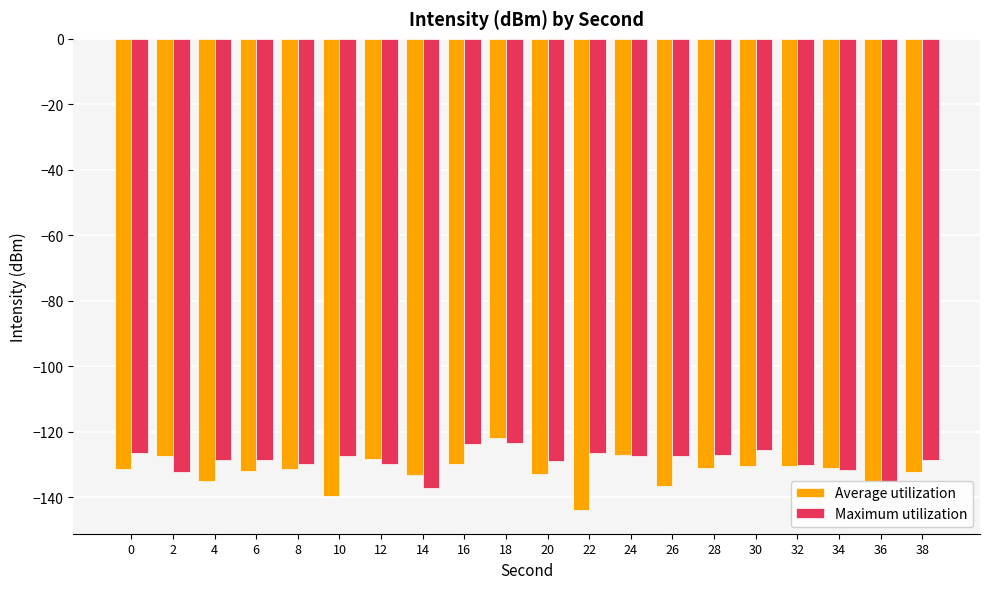

What is the difference between the maximum and second lowest values in the Average utilization series?

17.8